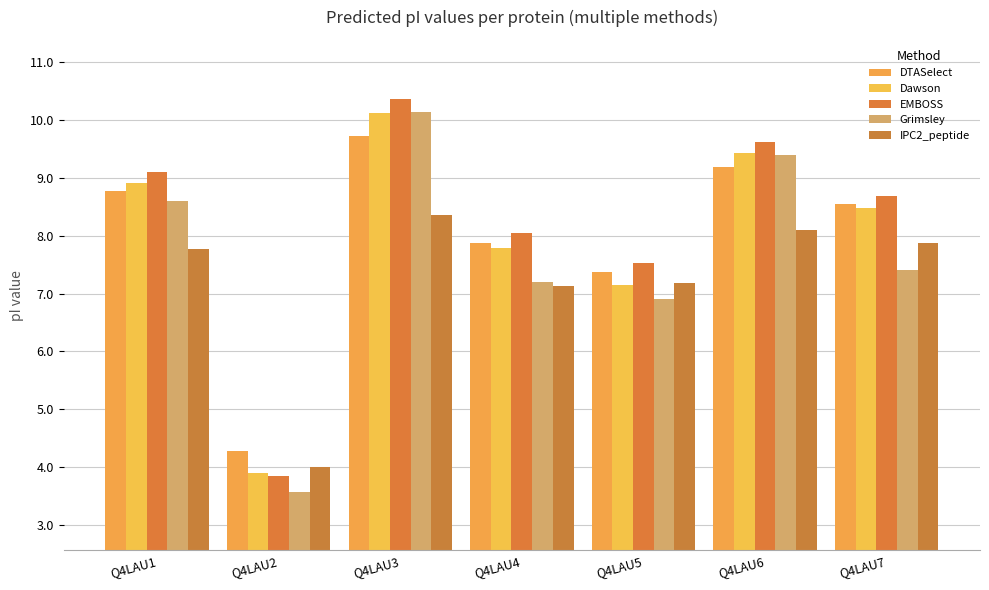

Which series has the largest total across all categories?

EMBOSS